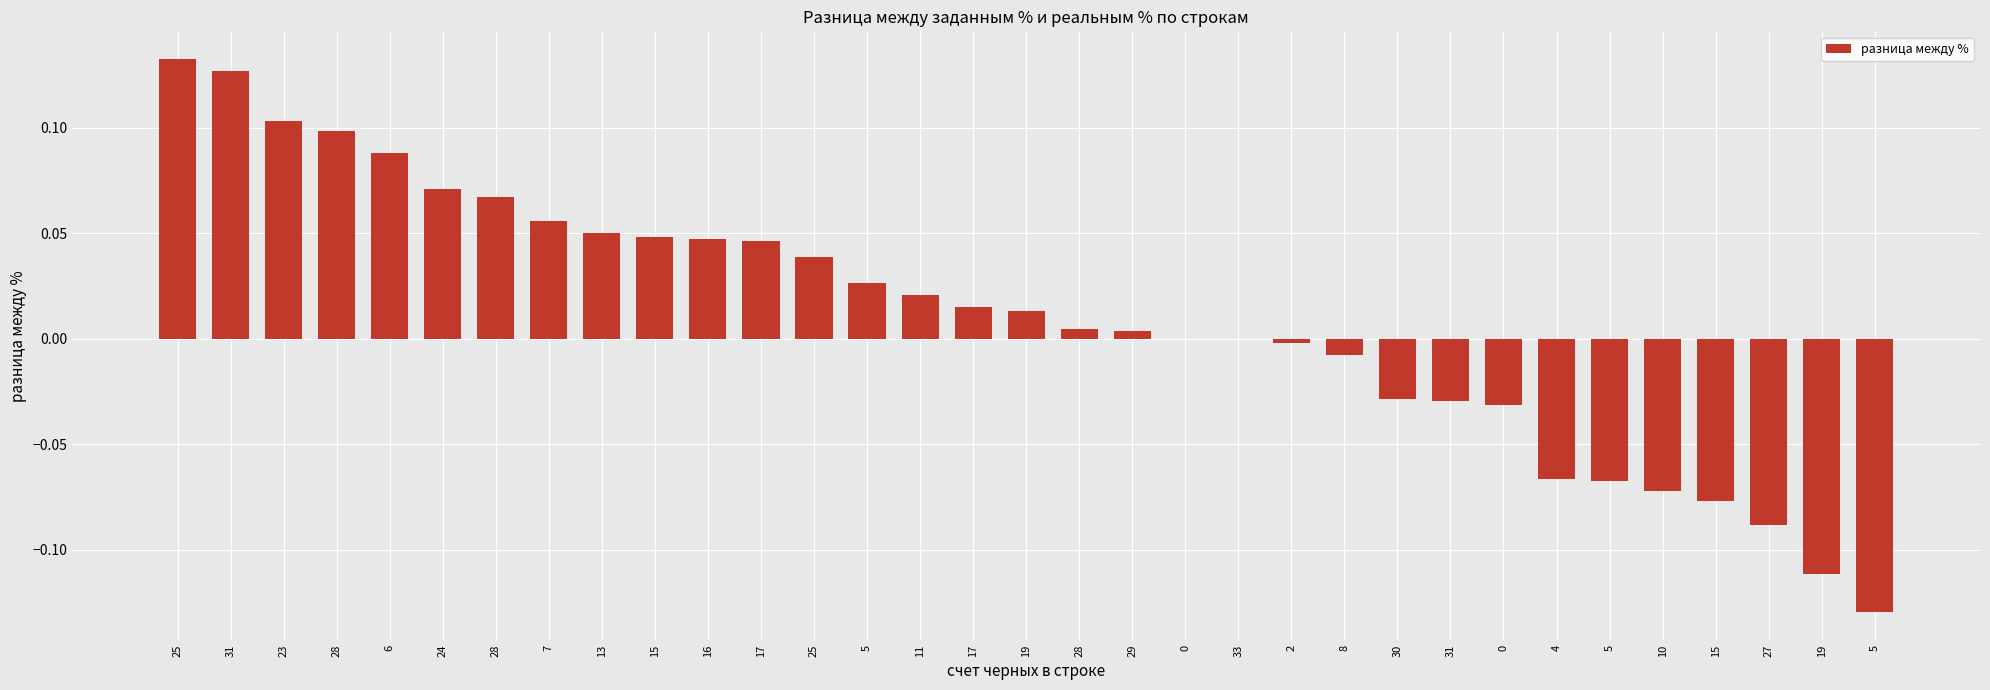

True or false: the data shows 0.0 at 29.

False